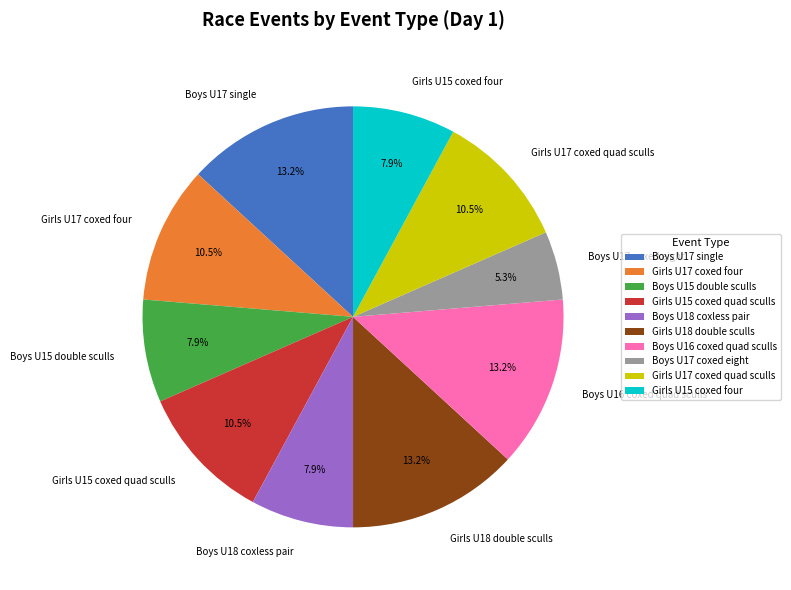

True or false: Boys U16 coxed quad sculls accounts for 13% of the total.

True